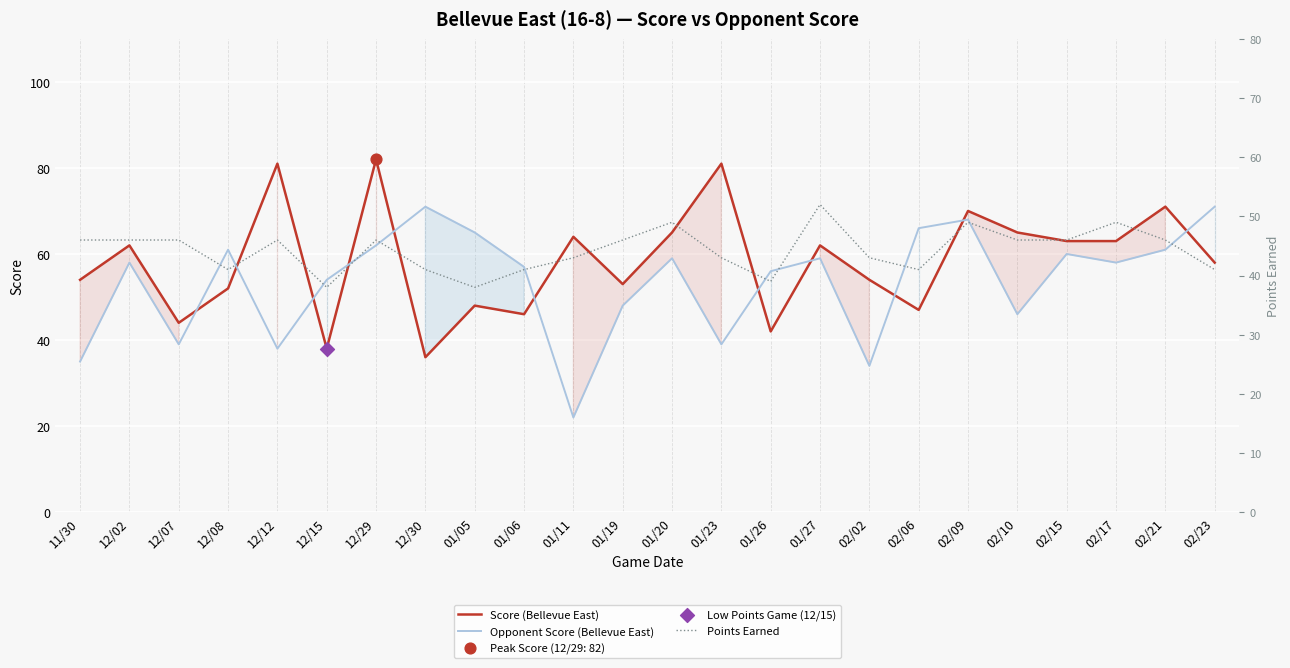

Which series has the largest total across all categories?

Score (Bellevue East)